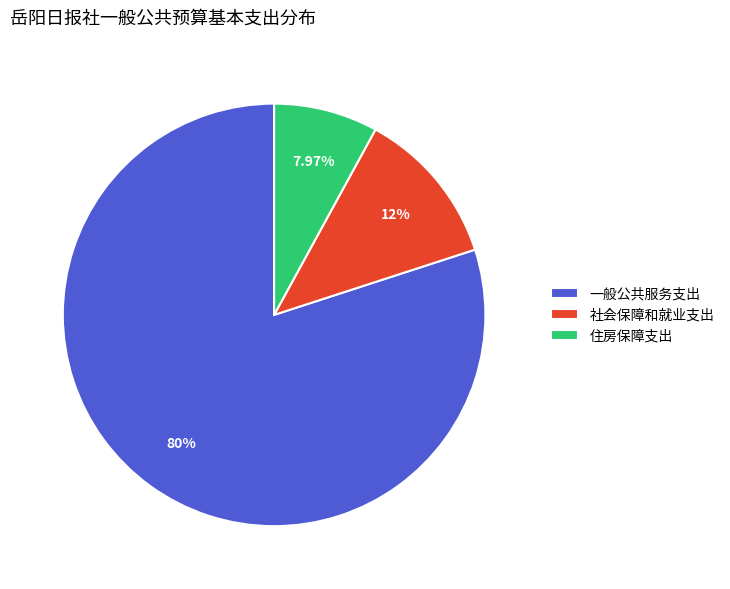

Count the number of slices in the pie.

3